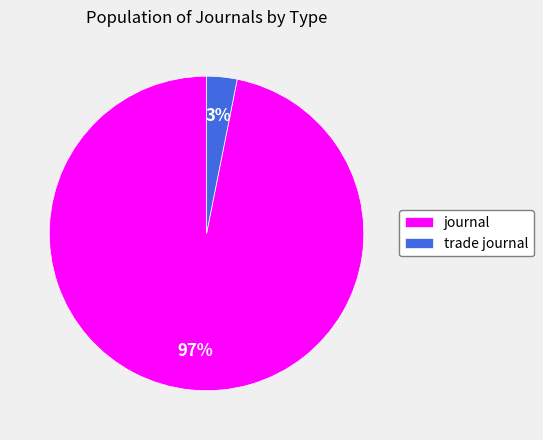

Count the number of slices in the pie.

2